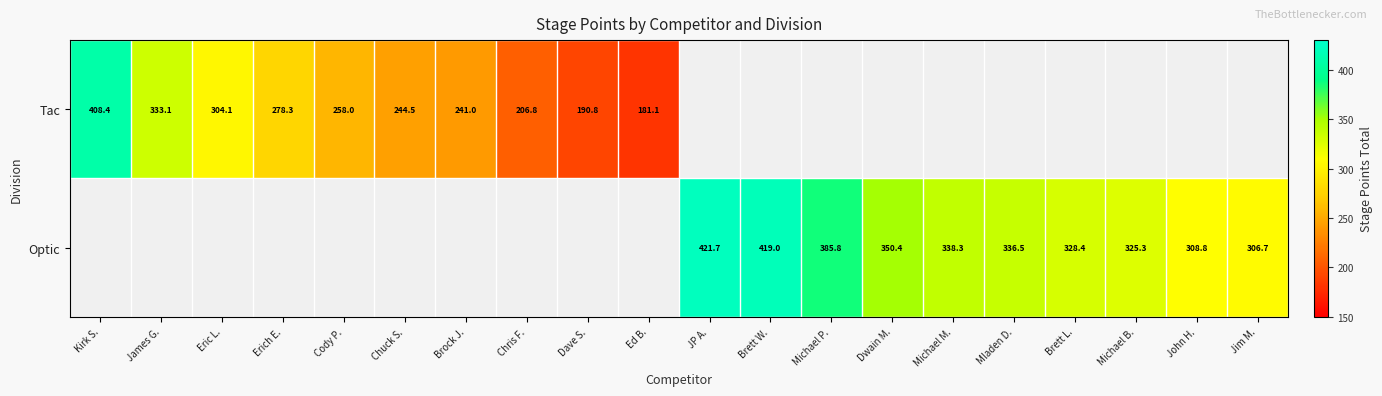

Count the number of categories in the chart.

20